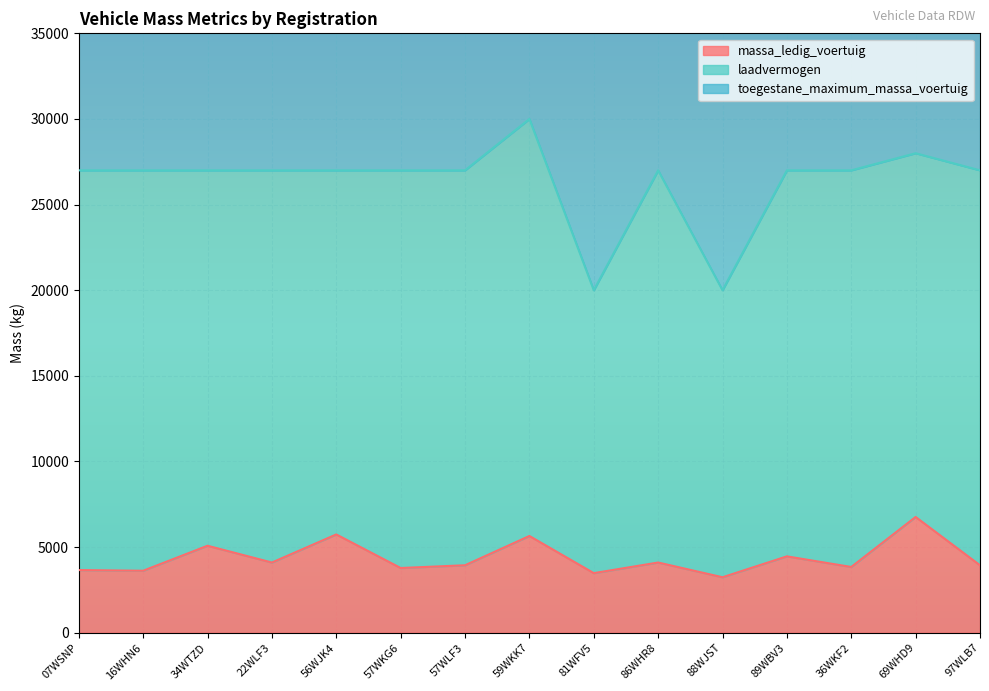

What is the label of the 3rd point from the right?

36WKF2